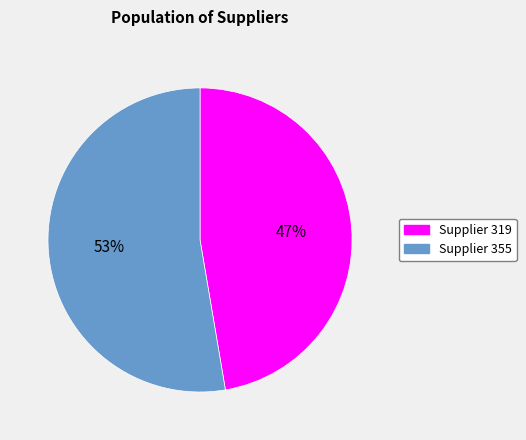

Which slice represents more than half of the pie?

Supplier 355